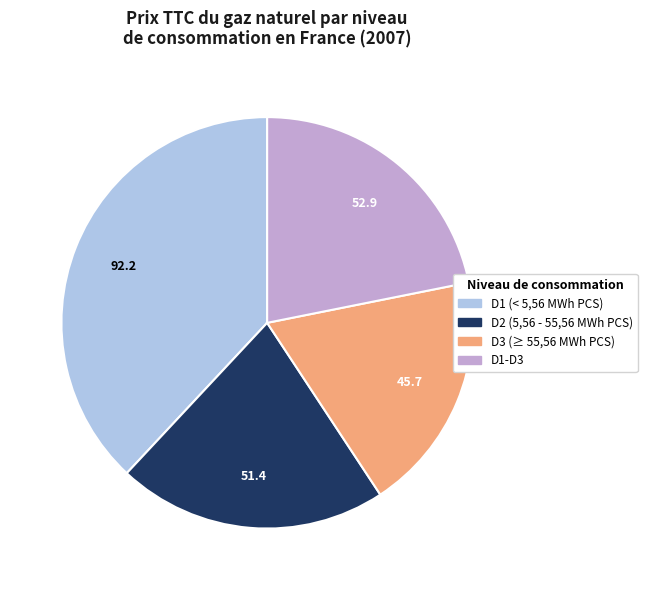

How many slices are in this pie chart?

4